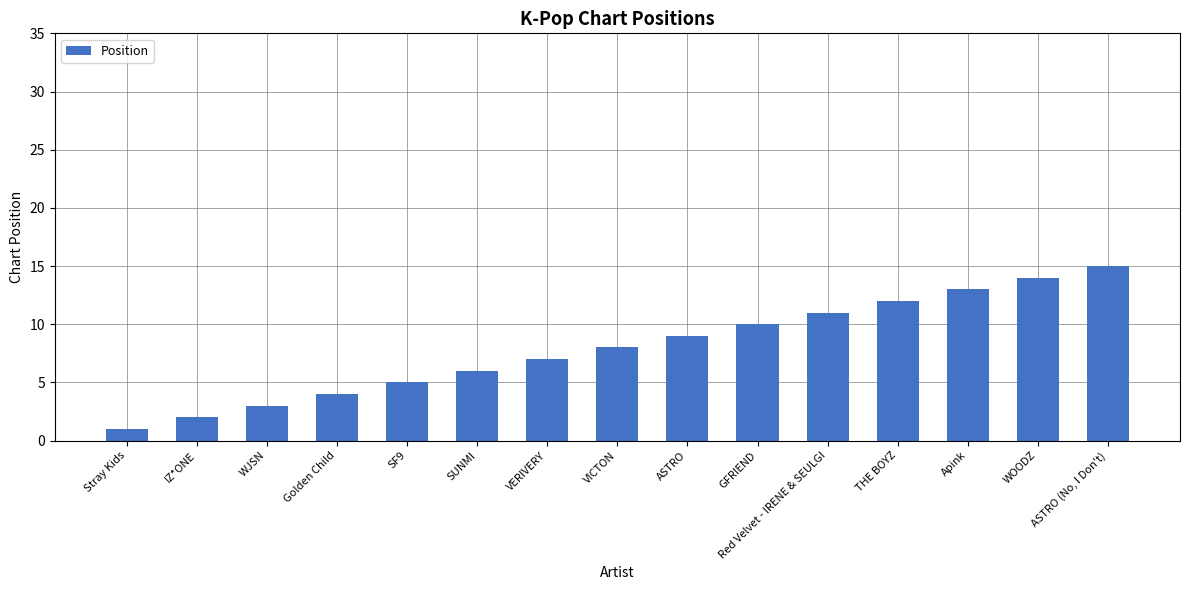

How many data points does each series have?

15